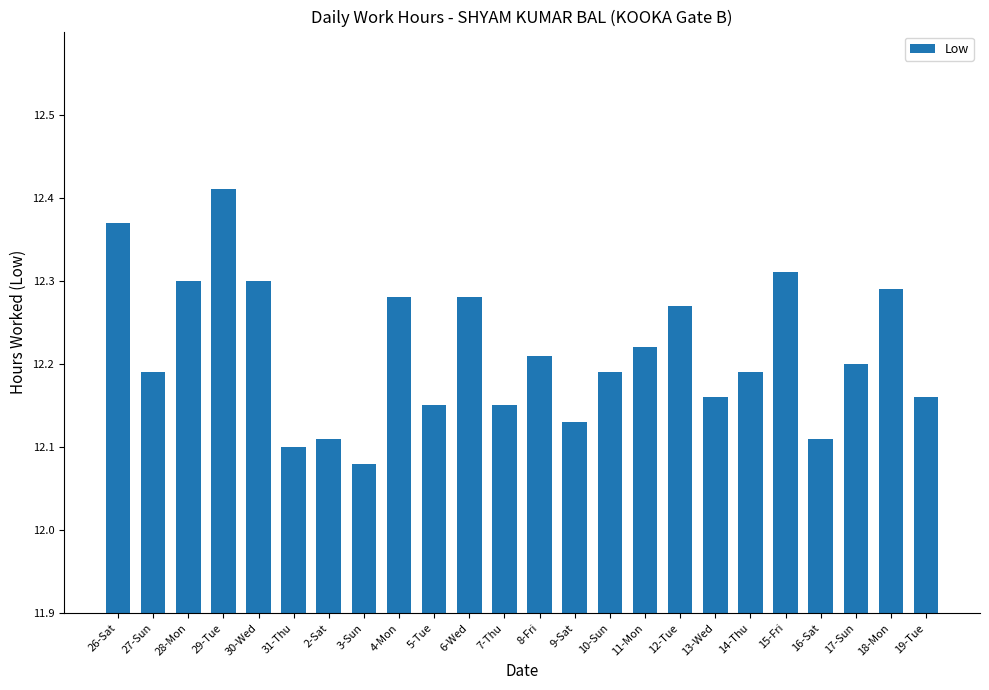

What is the sum of the values at 28-Mon and 9-Sat?

24.4